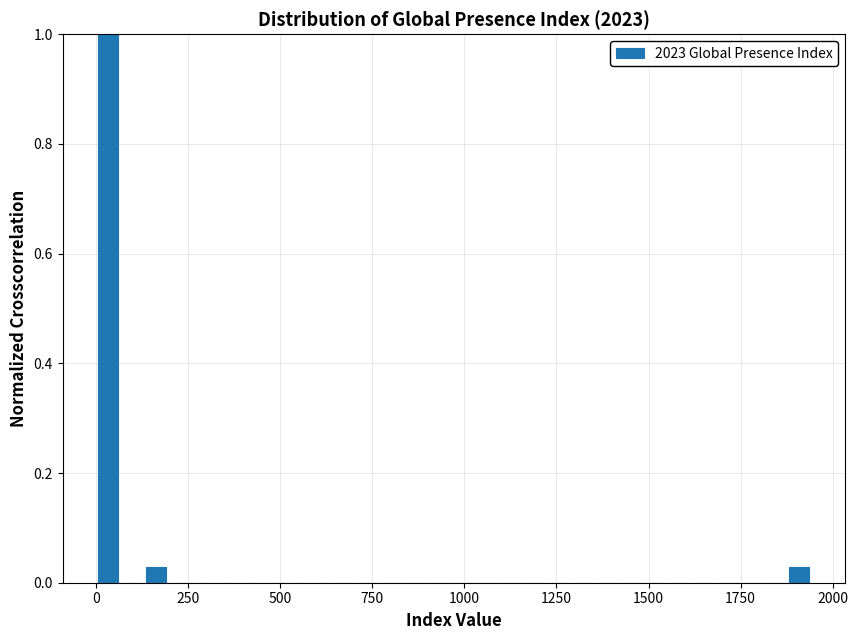

Around what value on the x-axis is the tallest bar? Give the approximate position of its centre, as read against the axis.

50